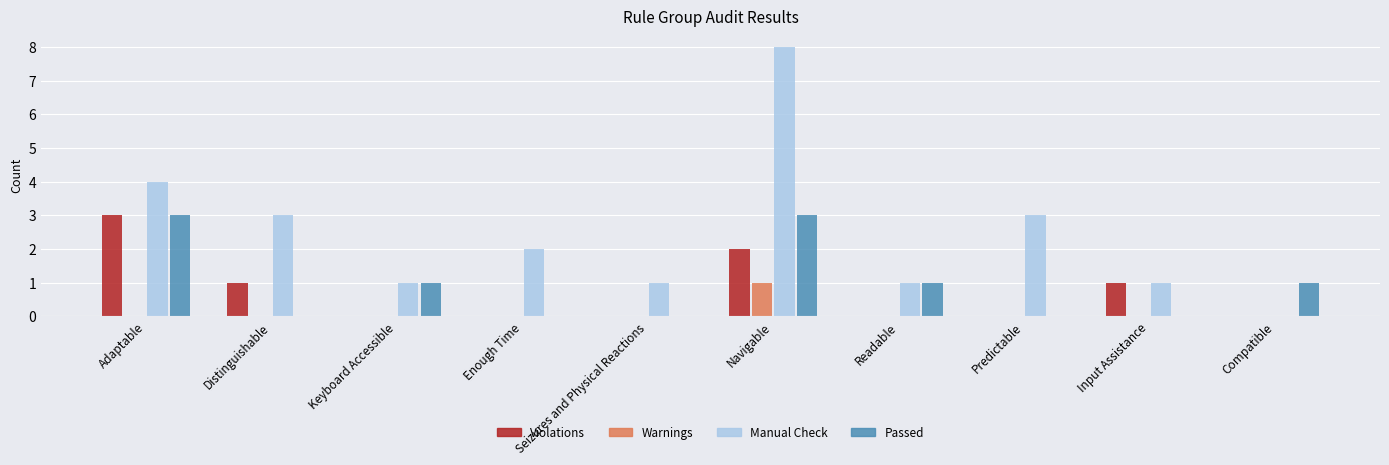

What is the approximate value of Violations at Distinguishable?

1